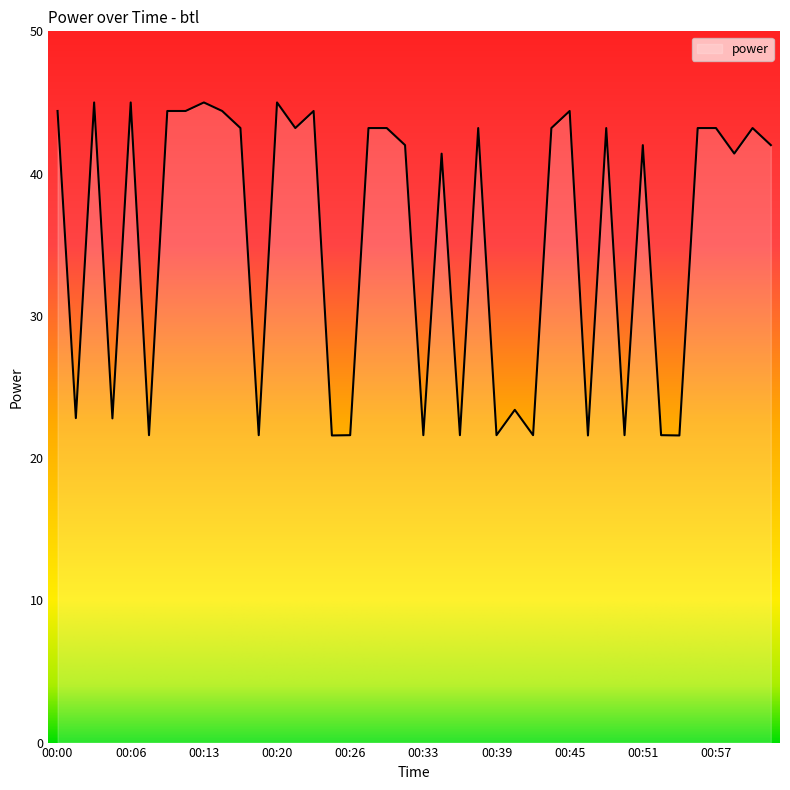

What is the smallest value displayed?

21.6